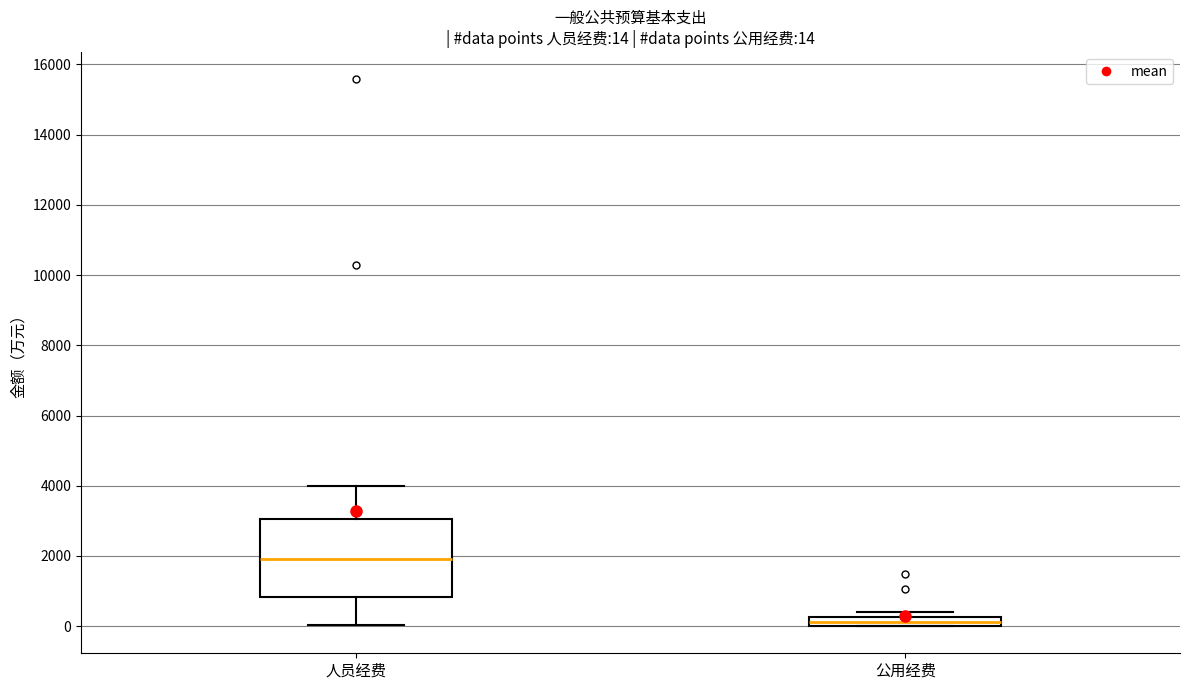

Which box has the highest median line?

人员经费